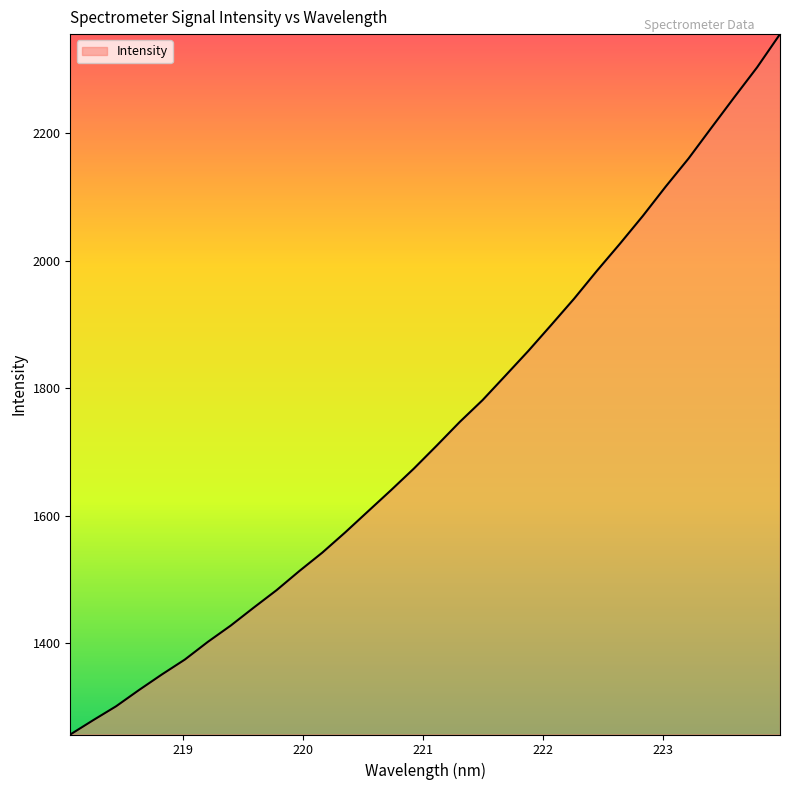

What is the greatest value displayed?

2355.1